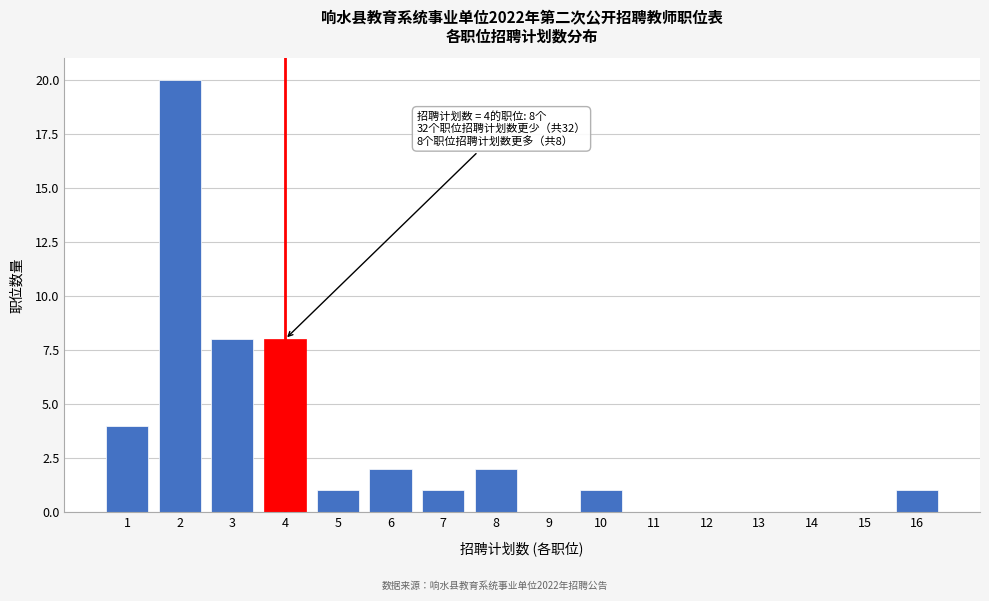

Reading right to left, what are all the values shown in this chart?

16=1	15=0	14=0	13=0	12=0	11=0	10=1	9=0	8=2	7=1	6=2	5=1	4=8	3=8	2=20	1=4